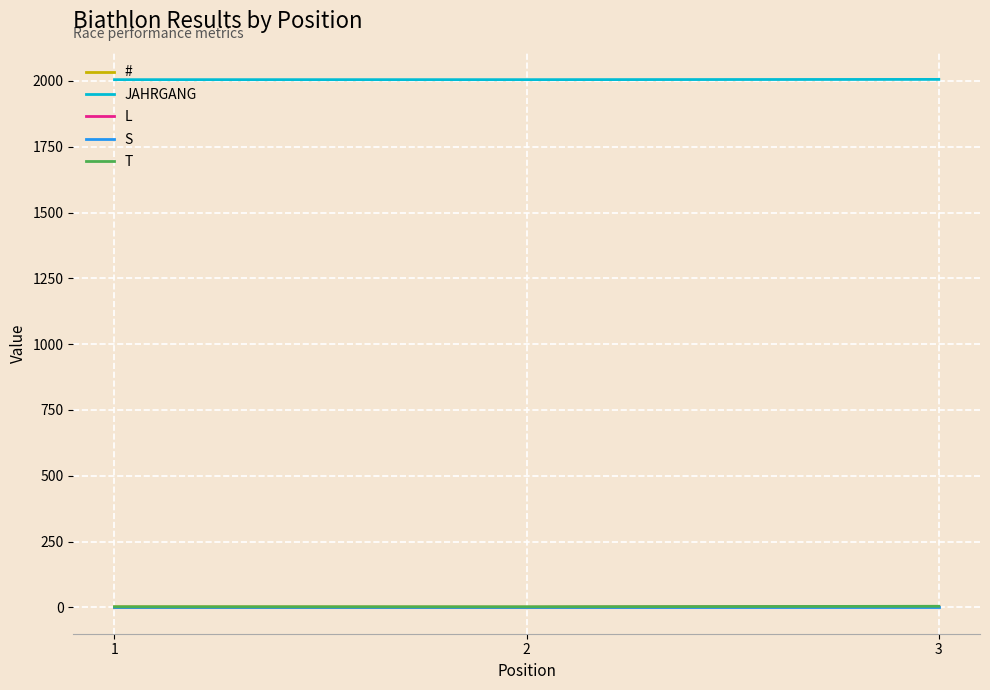

What is the maximum value shown in the chart?

2006